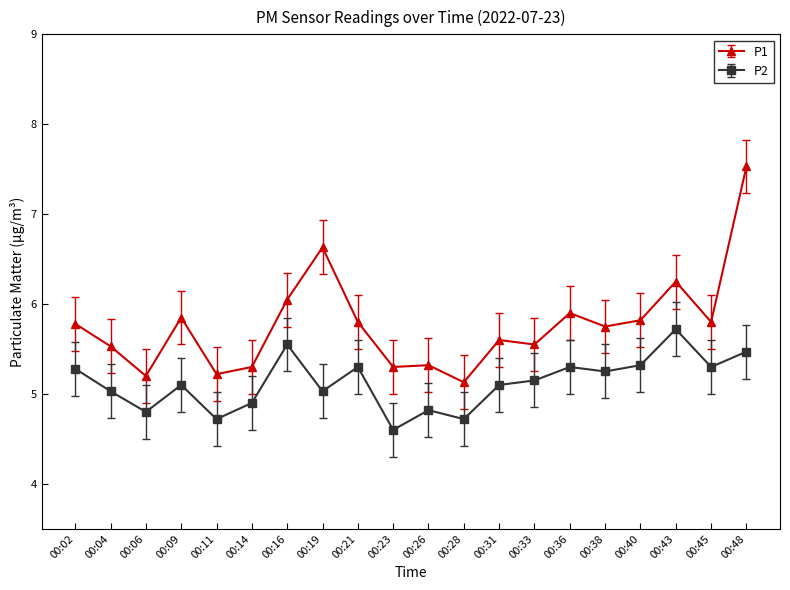

What is the sum of all P1 values?

115.3